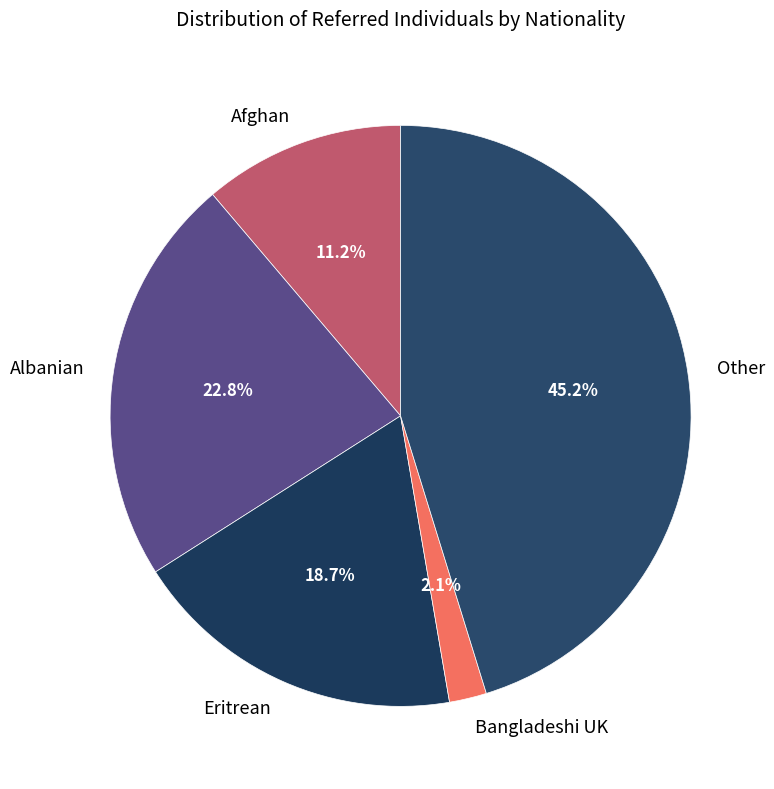

What portion of the pie excludes Afghan?

88.8%